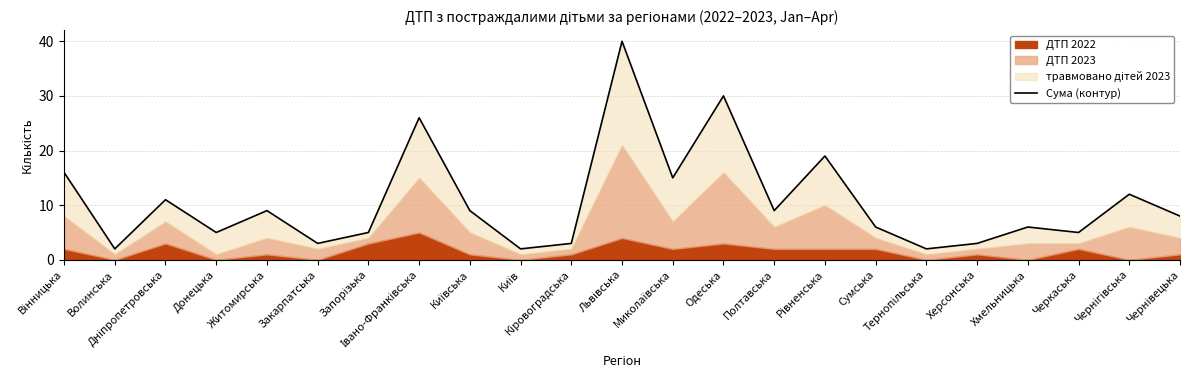

What is the sum of the values at Хмельницька and Волинська?

8